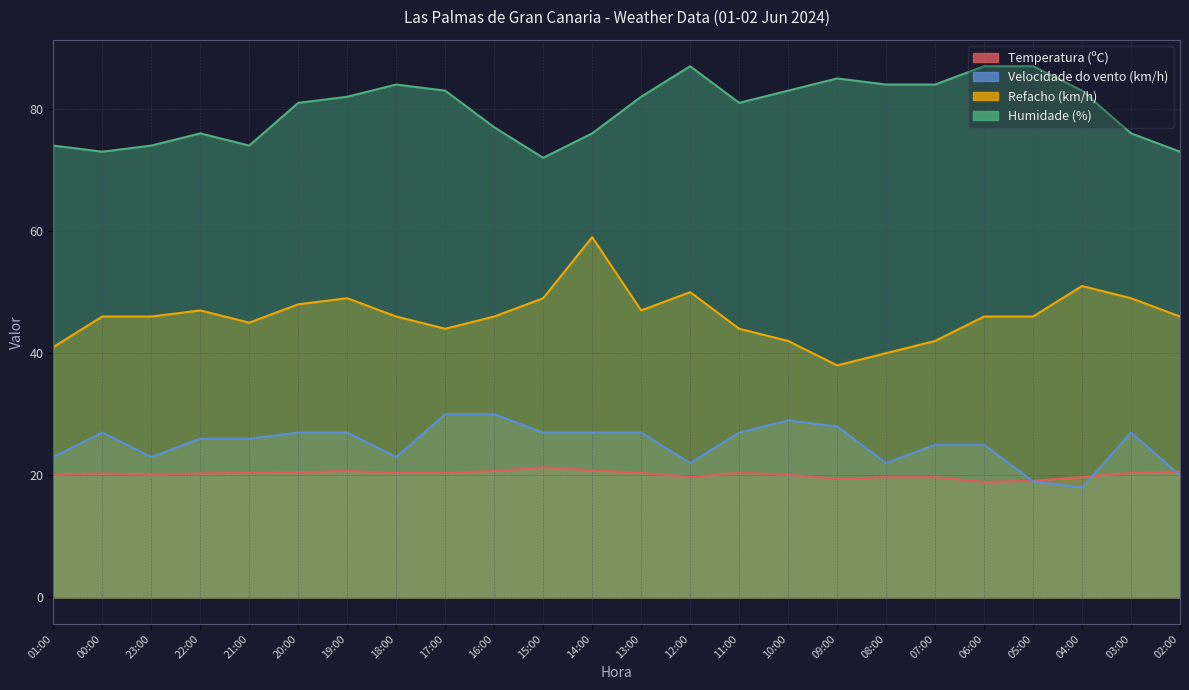

List the labels in order of Velocidade do vento (km/h) value, smallest first.

04:00, 05:00, 02:00, 12:00, 08:00, 01:00, 23:00, 18:00, 07:00, 06:00, 22:00, 21:00, 00:00, 20:00, 19:00, 15:00, 14:00, 13:00, 11:00, 03:00, 09:00, 10:00, 17:00, 16:00